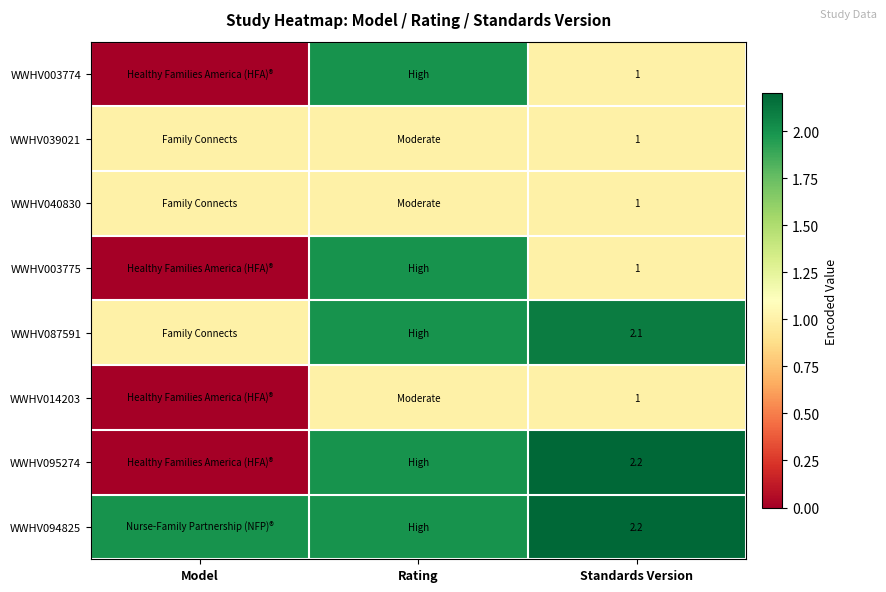

What is the difference between the highest and lowest values at Standards Version?

1.2